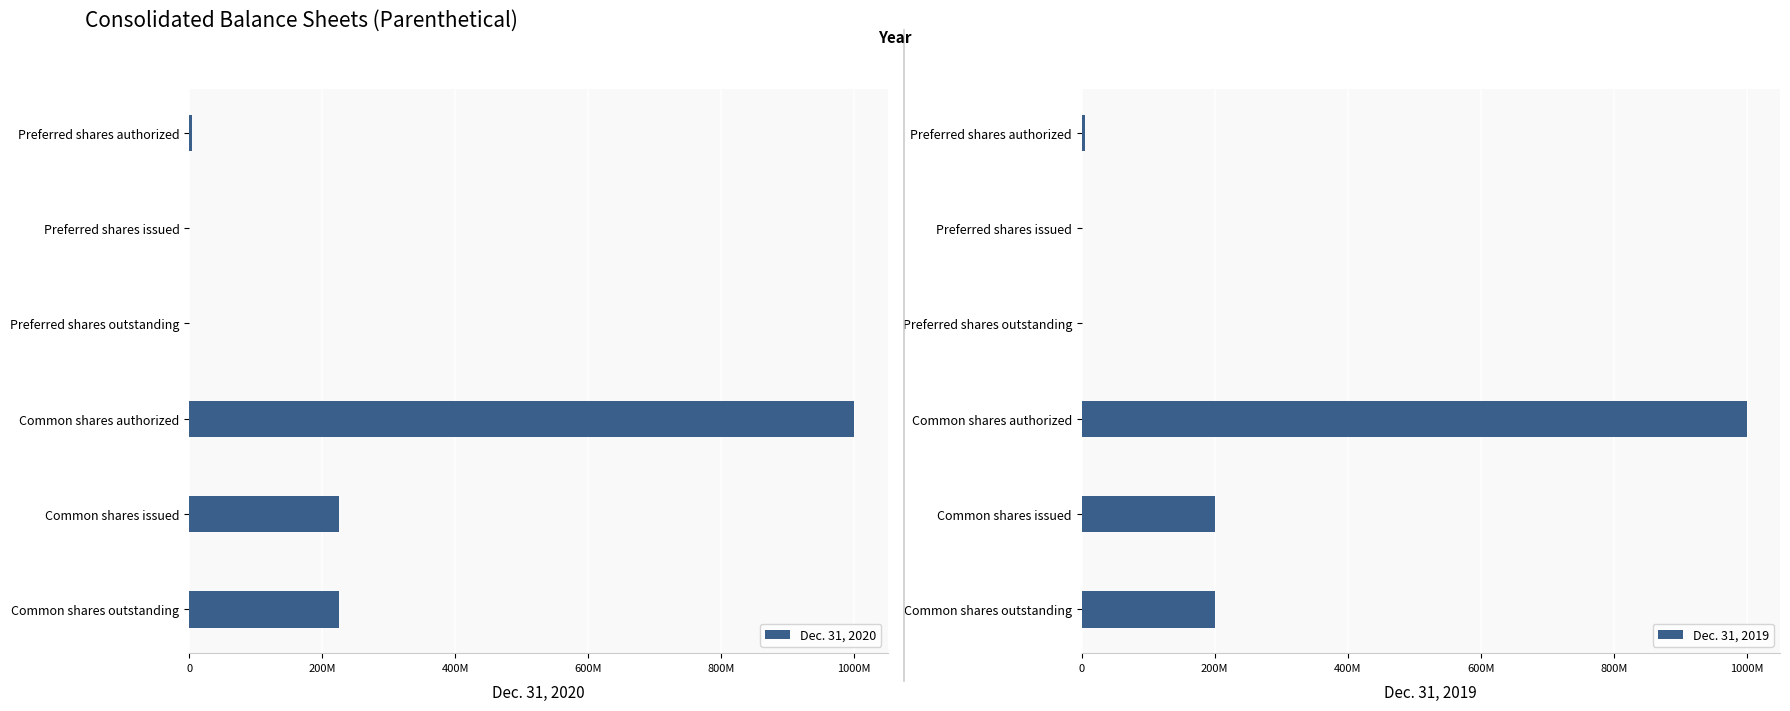

How many values in Dec. 31, 2020 are above zero?

4